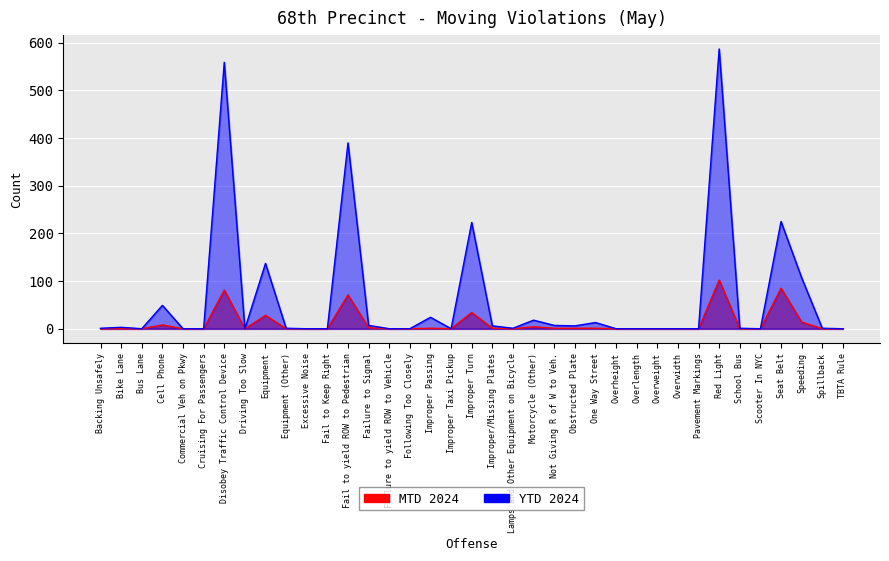

Rank the series by their average value, from highest to lowest.

YTD 2024, MTD 2024